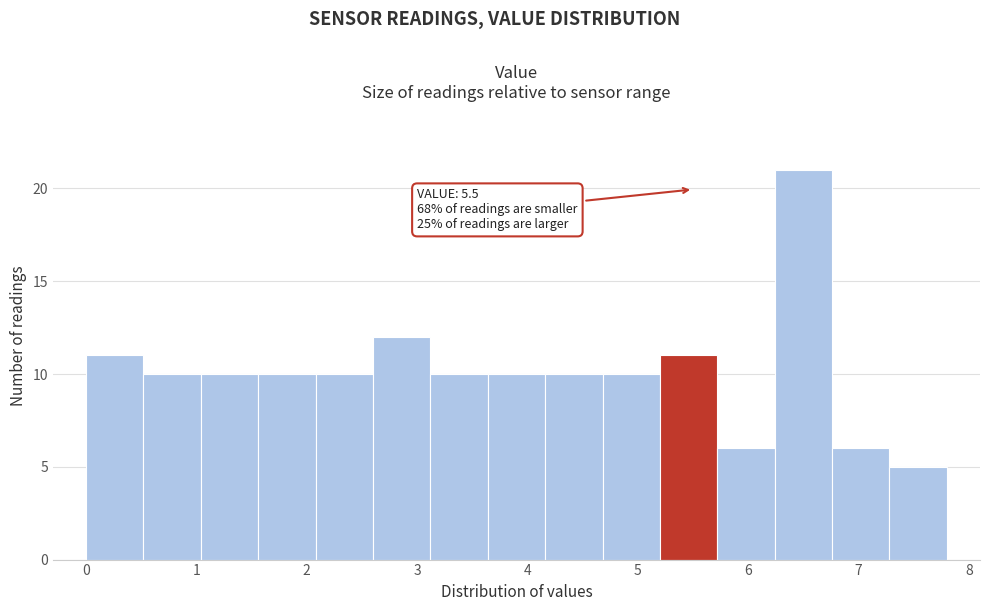

Which range on the x-axis has the tallest bar?

6.24 to 6.76